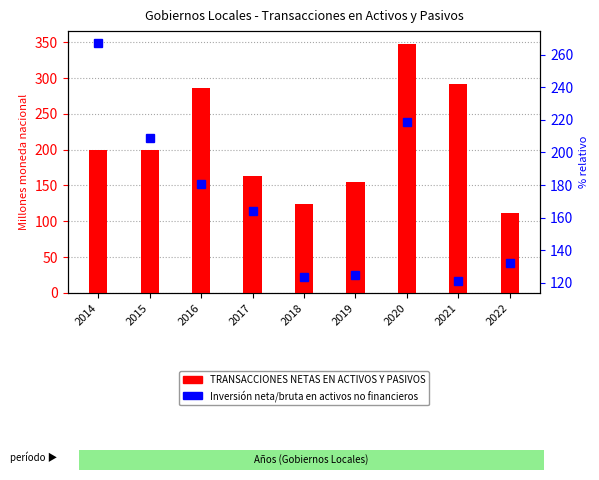

Reading left to right, list all the values displayed in this chart.

TRANSACCIONES NETAS EN ACTIVOS Y PASIVOS: 2014=199.9	2015=199.1	2016=286.3	2017=162.6	2018=123.6	2019=154.8	2020=348.2	2021=292.3	2022=112.1
Inversión neta/bruta en activos no financieros: 2014=267.2	2015=209.1	2016=180.6	2017=163.8	2018=123.6	2019=125.1	2020=218.9	2021=121.2	2022=131.9